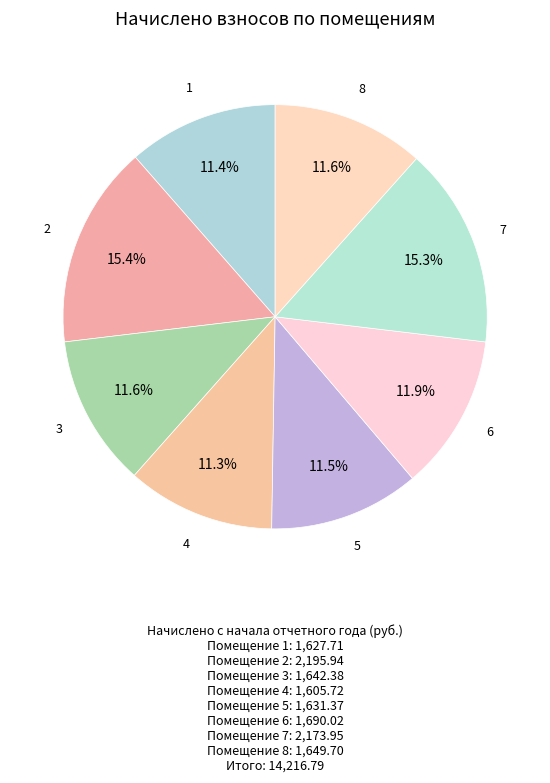

To the nearest percent, what is the average slice percentage?

12%